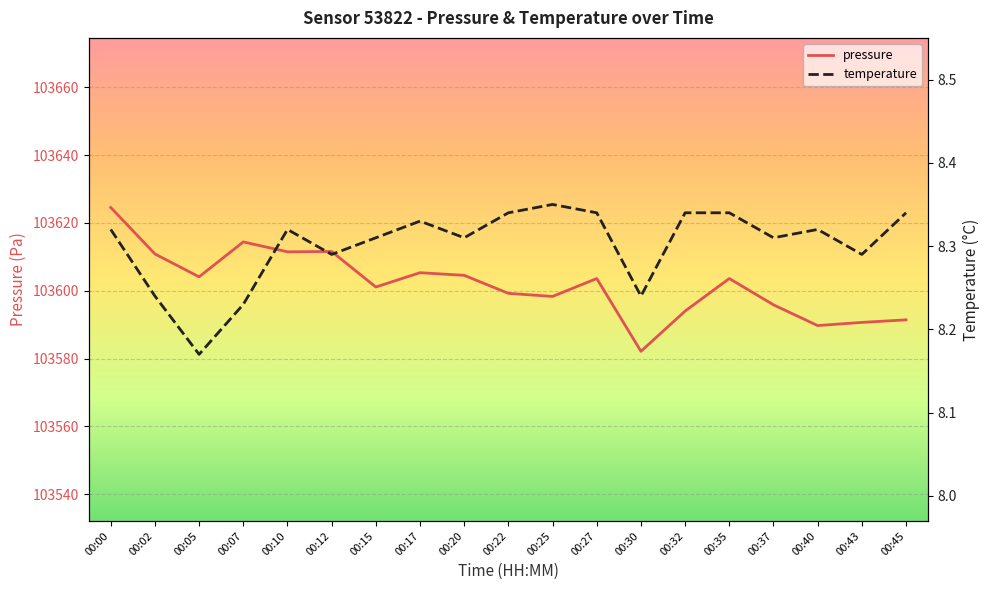

What is the value of the temperature point at the 13th from the left?

8.2